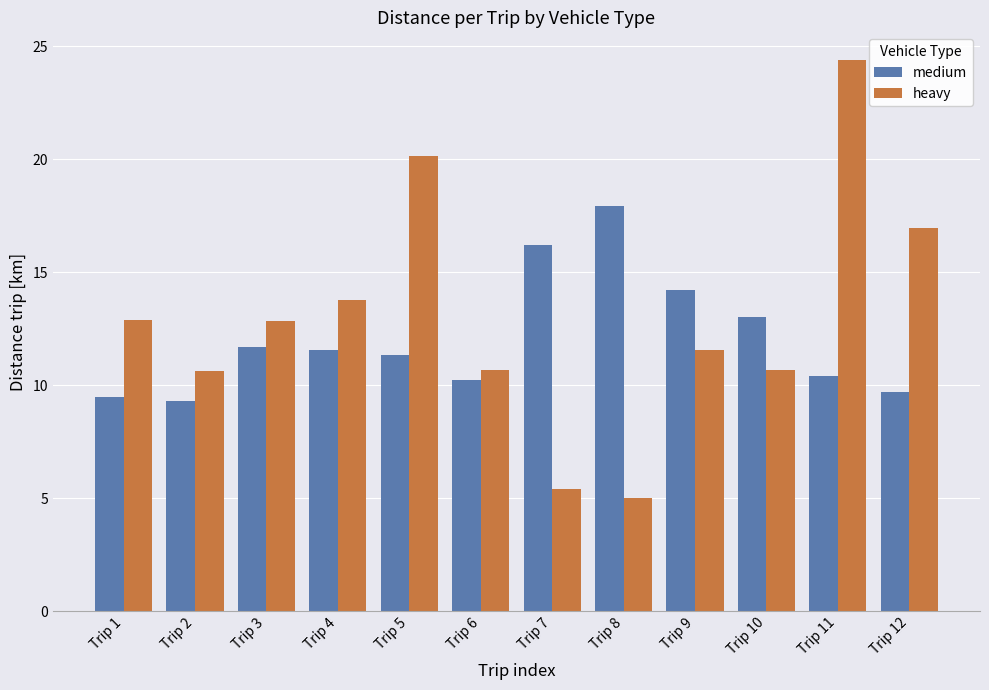

What is the difference between the highest and lowest values at Trip 7?

10.8